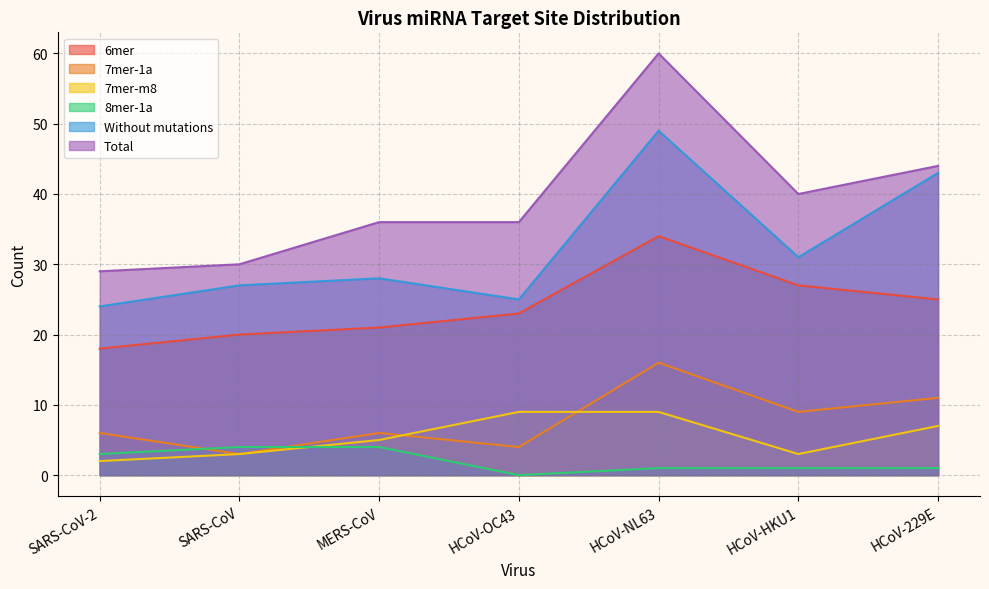

The 7mer-m8 series shows 13 at HCoV-NL63. True or false?

False